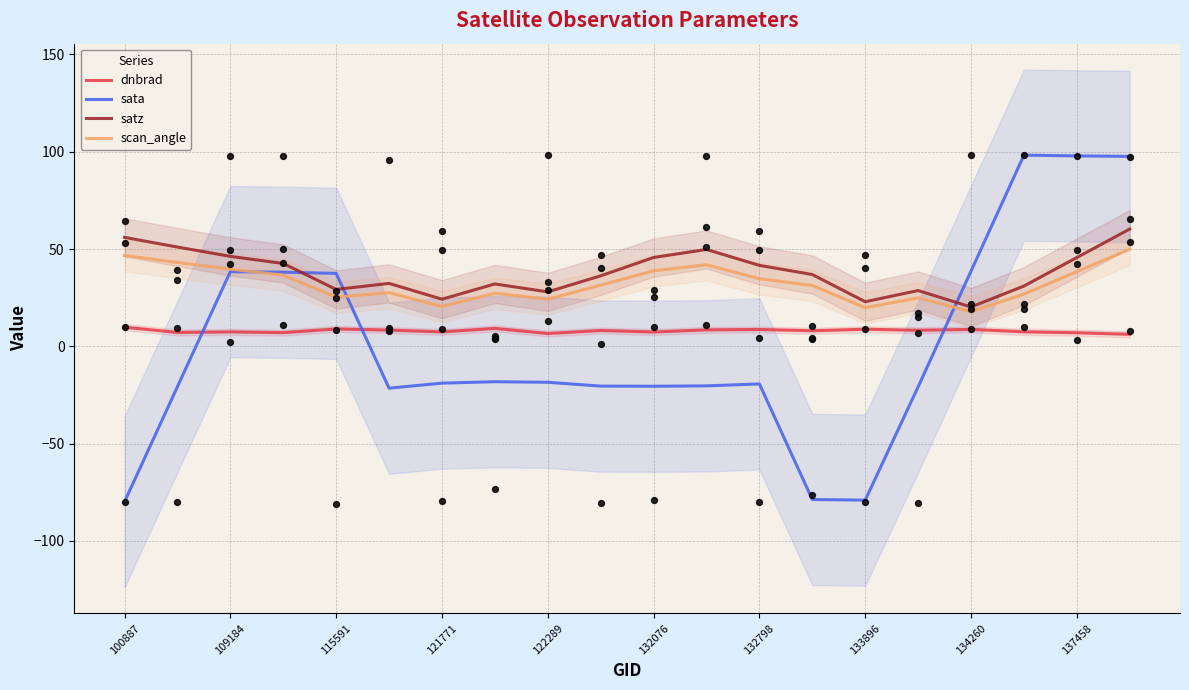

The satz series shows 45.6 at 132076. True or false?

True